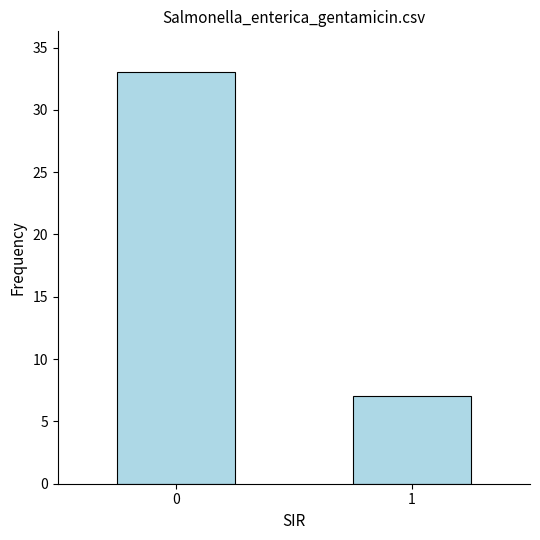

What is the sum of the values at 0 and 1?

40